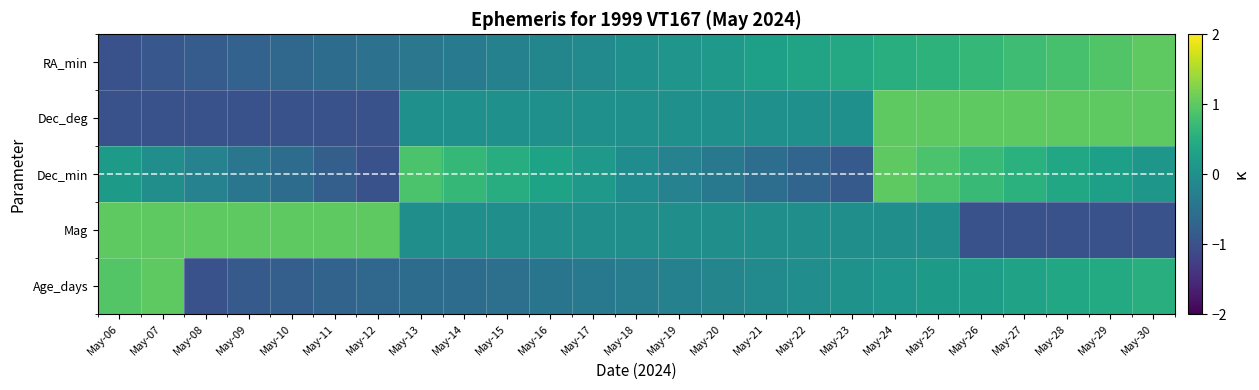

Which category has the highest value across all series?

May-30